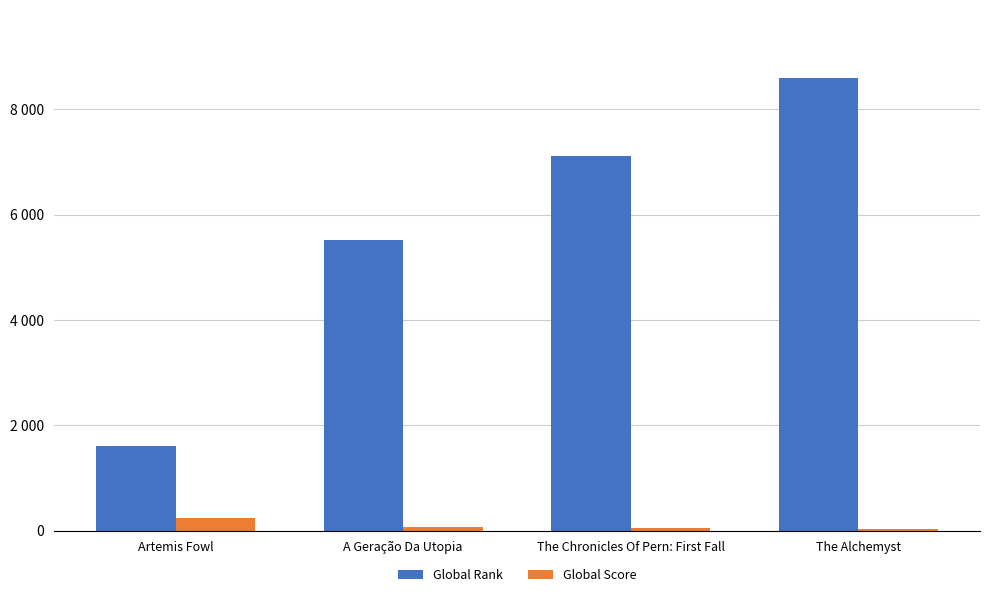

The Global Score series shows 102 at A Geração Da Utopia. True or false?

False